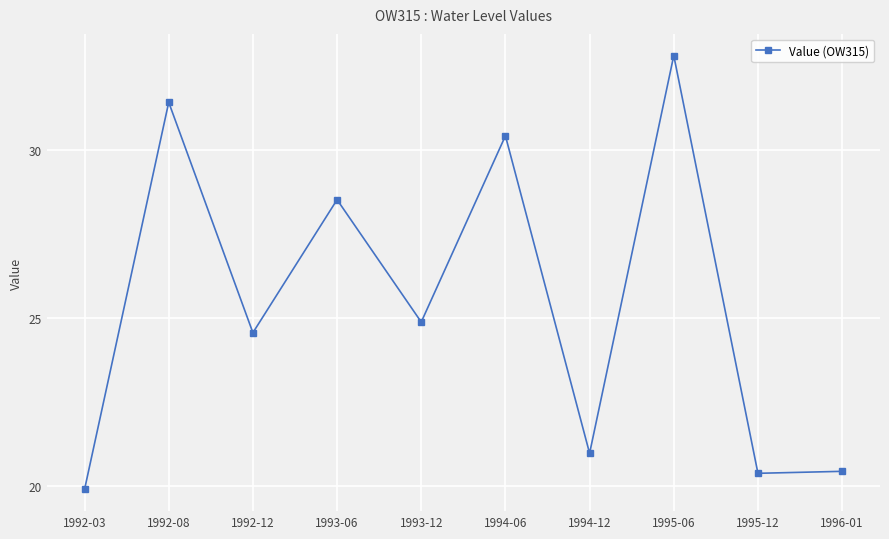

Reading right to left, what are all the values shown in this chart?

20.4	20.4	32.8	21.0	30.4	24.9	28.5	24.6	31.4	19.9